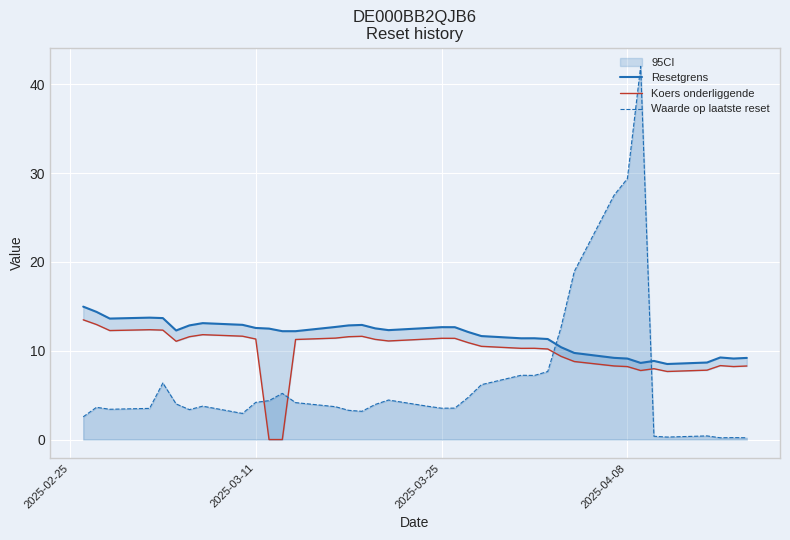

Is it true that Waarde op laatste reset equals 44.3 at 2025-04-08?

False